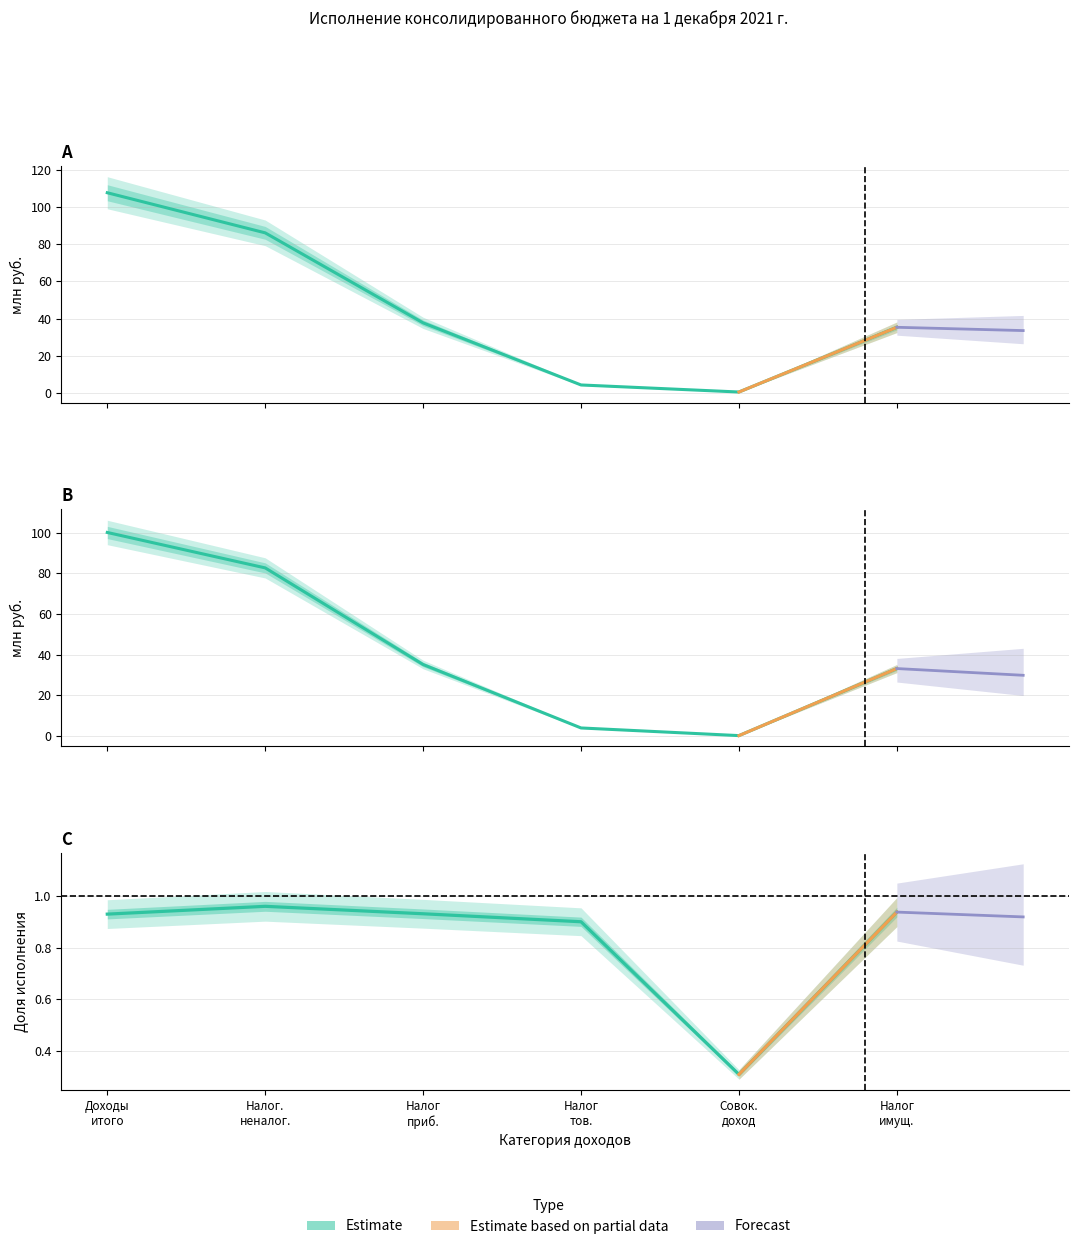

What is the difference between the maximum and minimum values in the Исполнено (консолидированный) series?

99.9